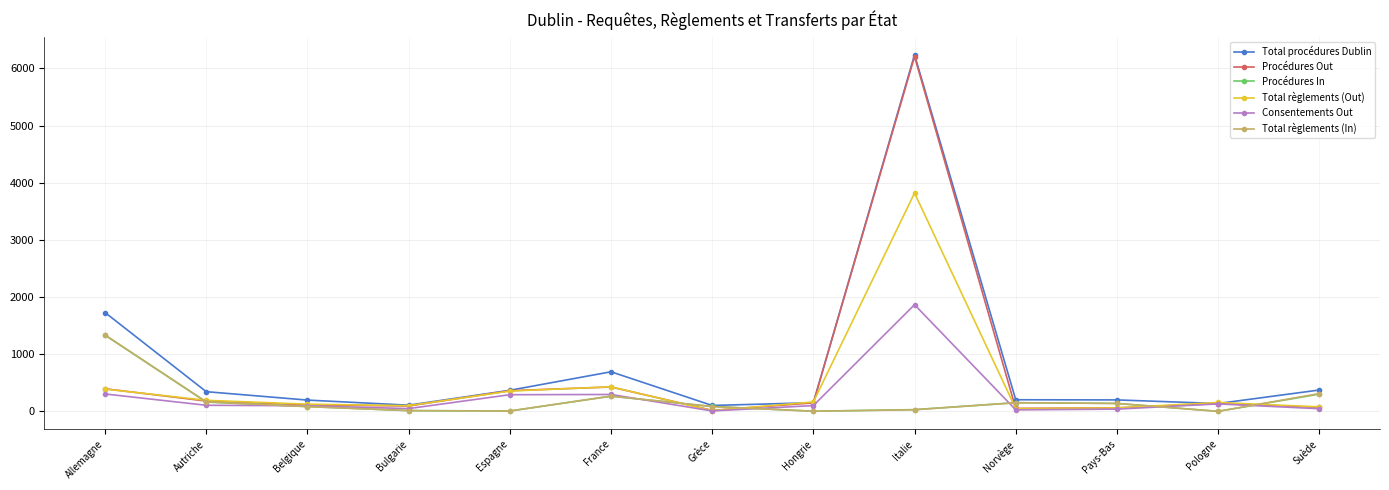

What is the total value across all series at Suède?

1186